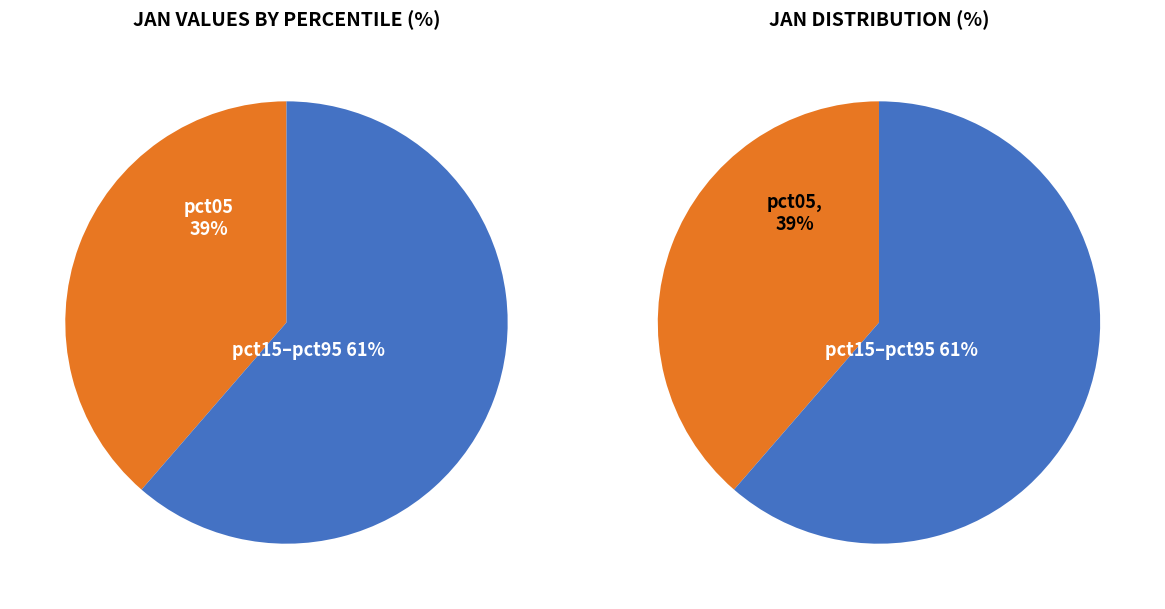

The pct65 slice represents 20% of the pie. True or false?

False